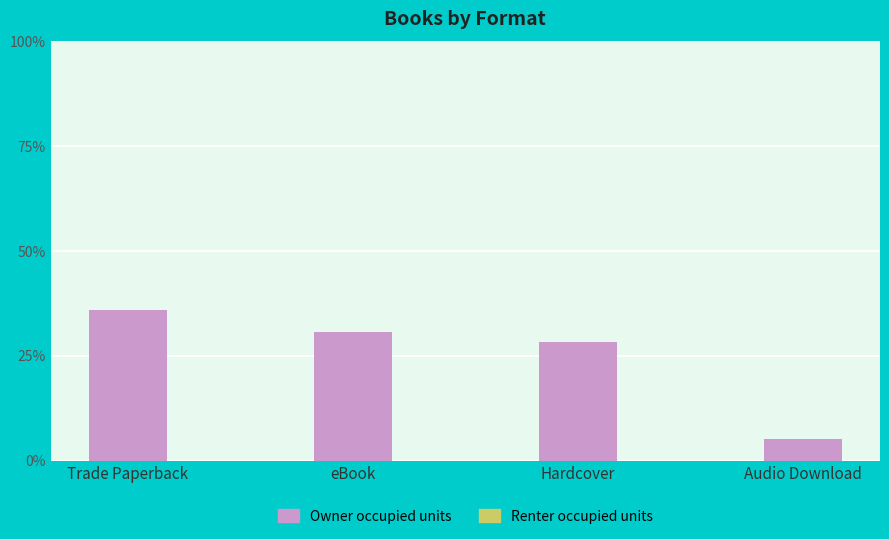

Rank the categories by value from lowest to highest.

Audio Download, Hardcover, eBook, Trade Paperback